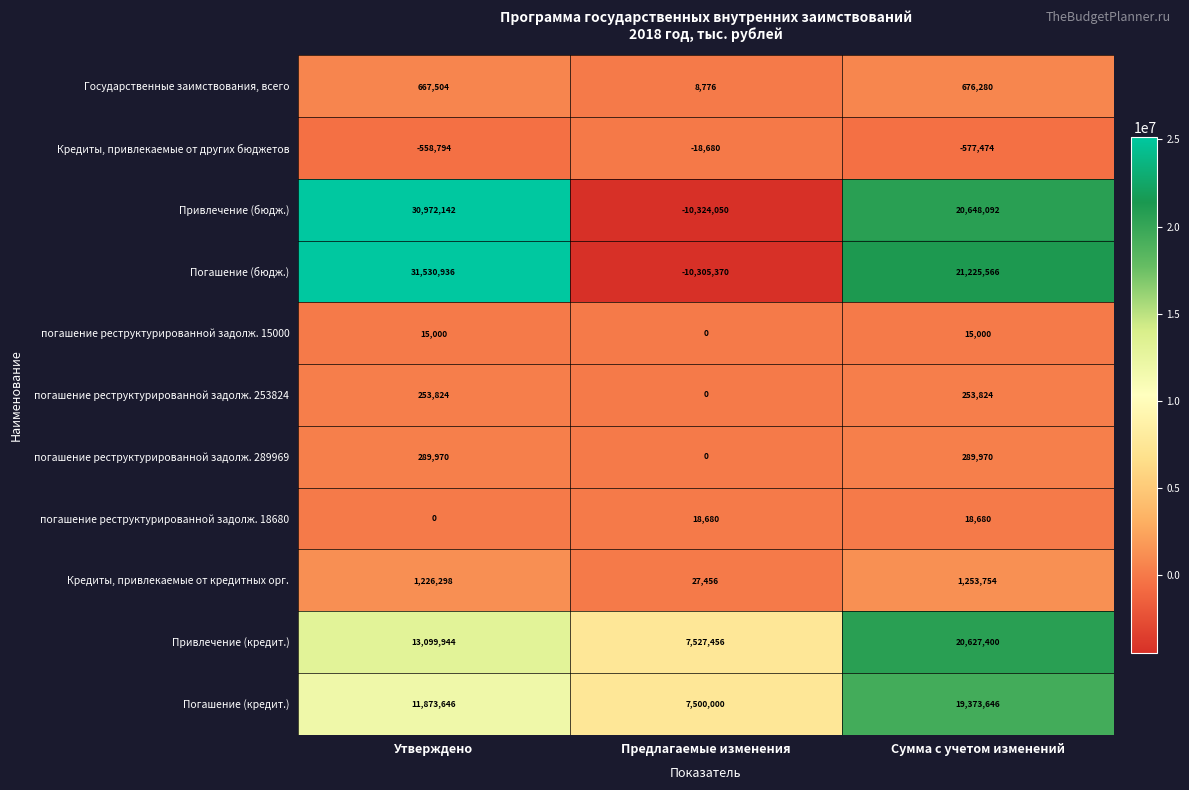

List the series in order of their peak value, lowest first.

Кредиты, привлекаемые от других бюджетов, погашение реструктурированной задолж. 15000, погашение реструктурированной задолж. 18680, погашение реструктурированной задолж. 253824, погашение реструктурированной задолж. 289969, Государственные заимствования, всего, Кредиты, привлекаемые от кредитных орг., Погашение (кредит.), Привлечение (кредит.), Привлечение (бюдж.), Погашение (бюдж.)